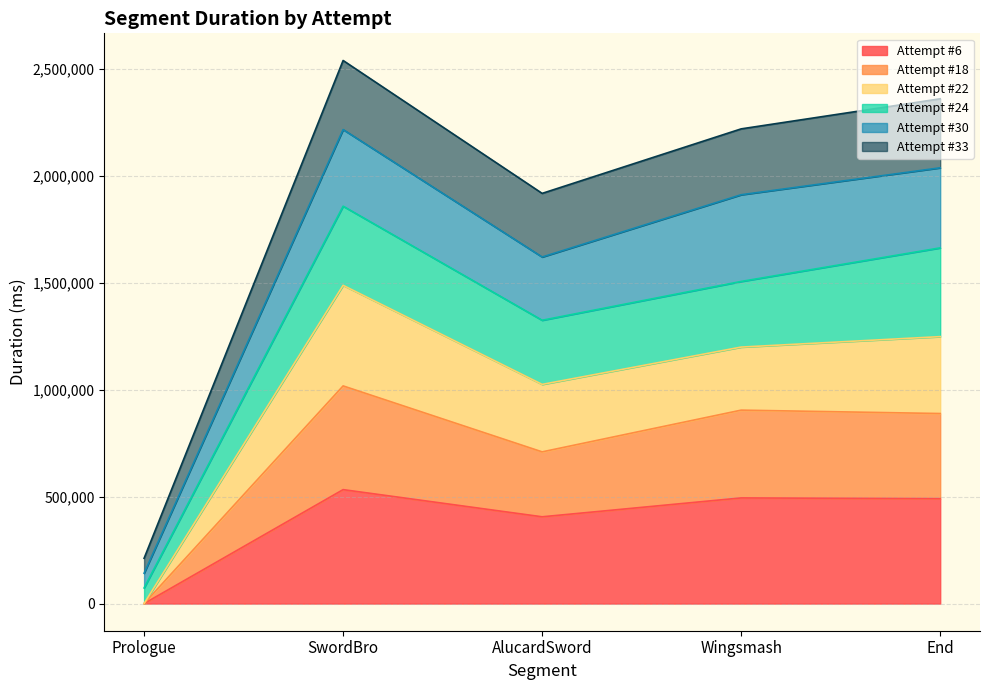

Where is Attempt #33 nearest to the value 1376005?

AlucardSword